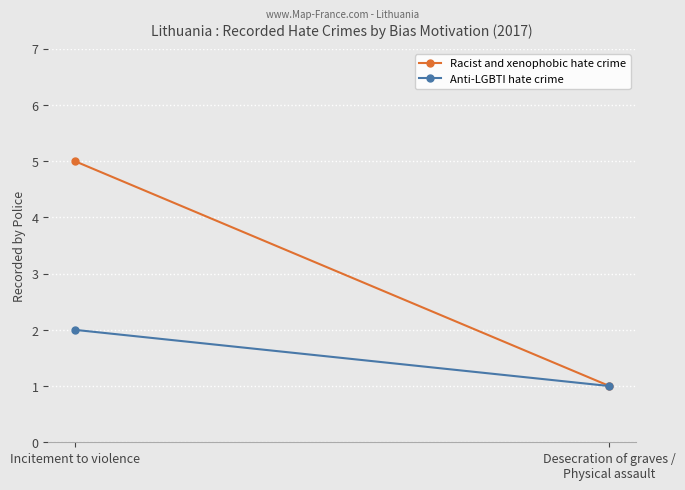

What is the total value across all series at Incitement to violence?

7